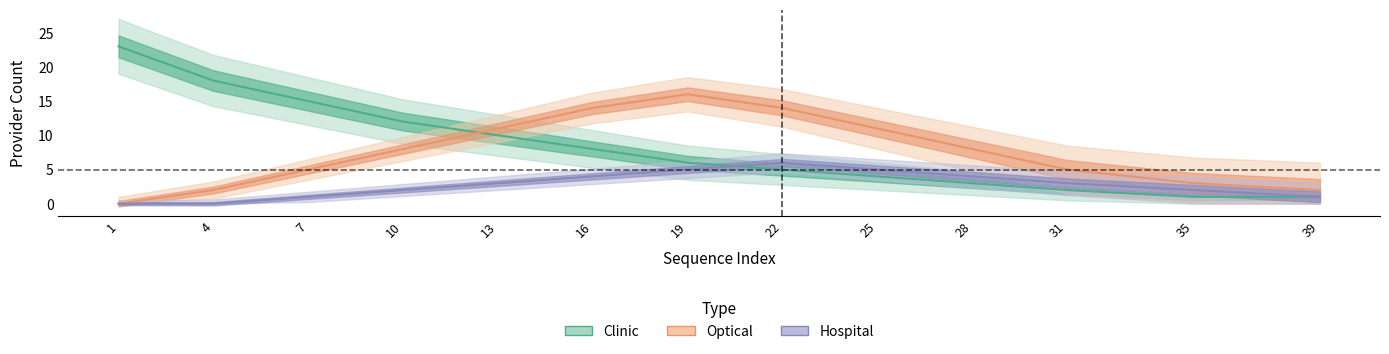

True or false: Clinic_count and Hospital_count cross at least once.

True